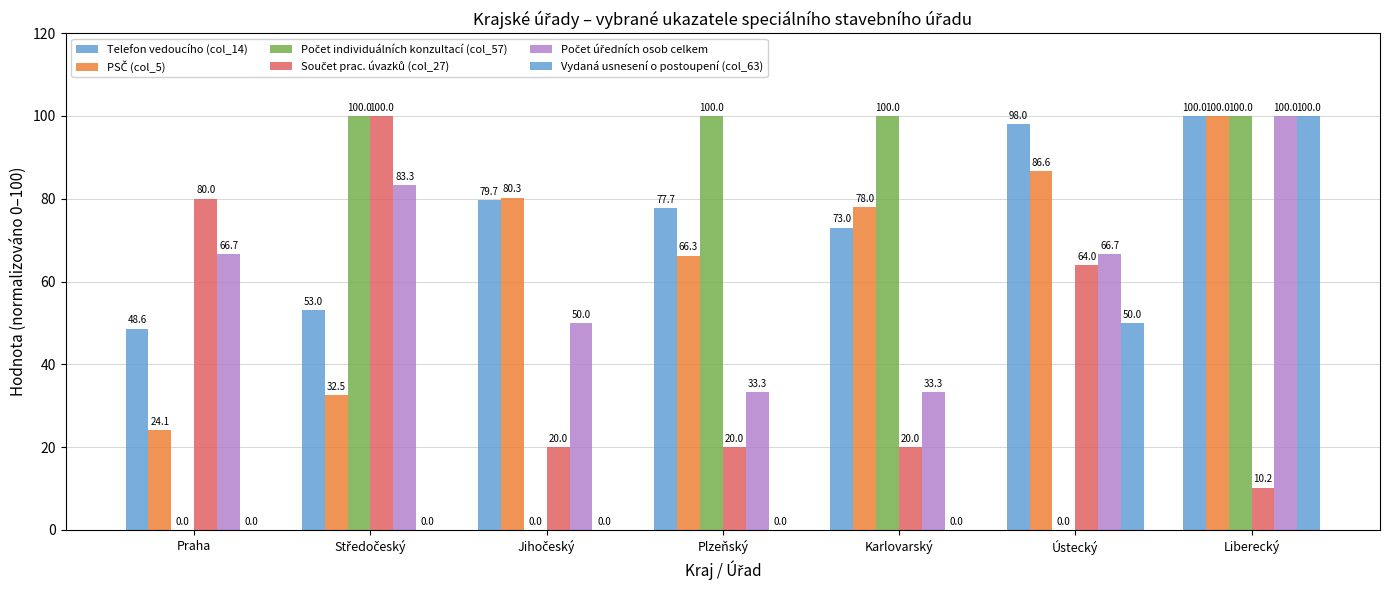

Does the chart contain stacked bars?

No